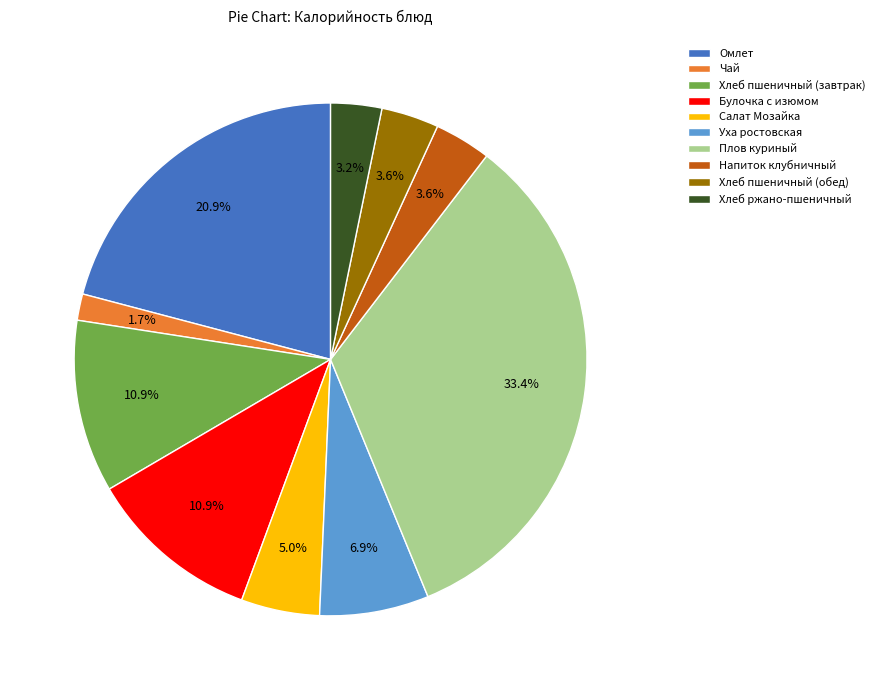

What is the largest slice in the pie chart?

Плов куриный